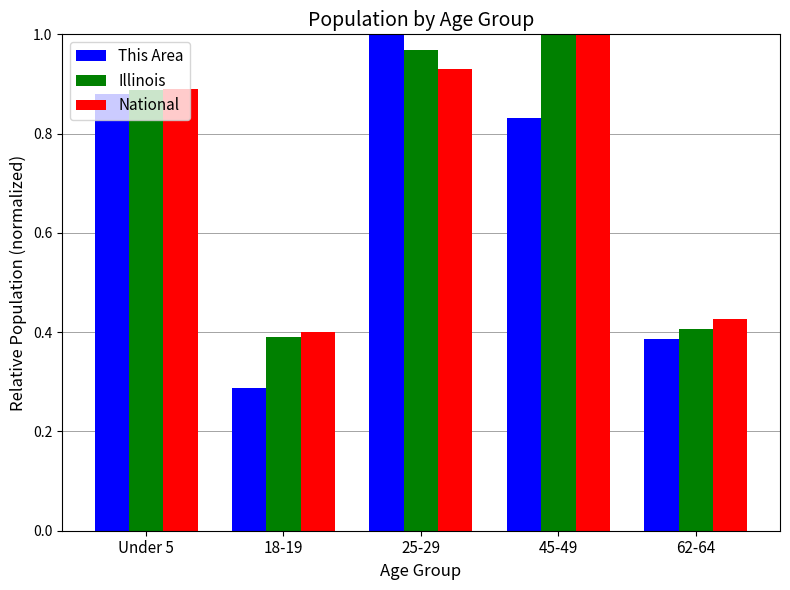

The This Area series shows 0.4 at 62-64. True or false?

True